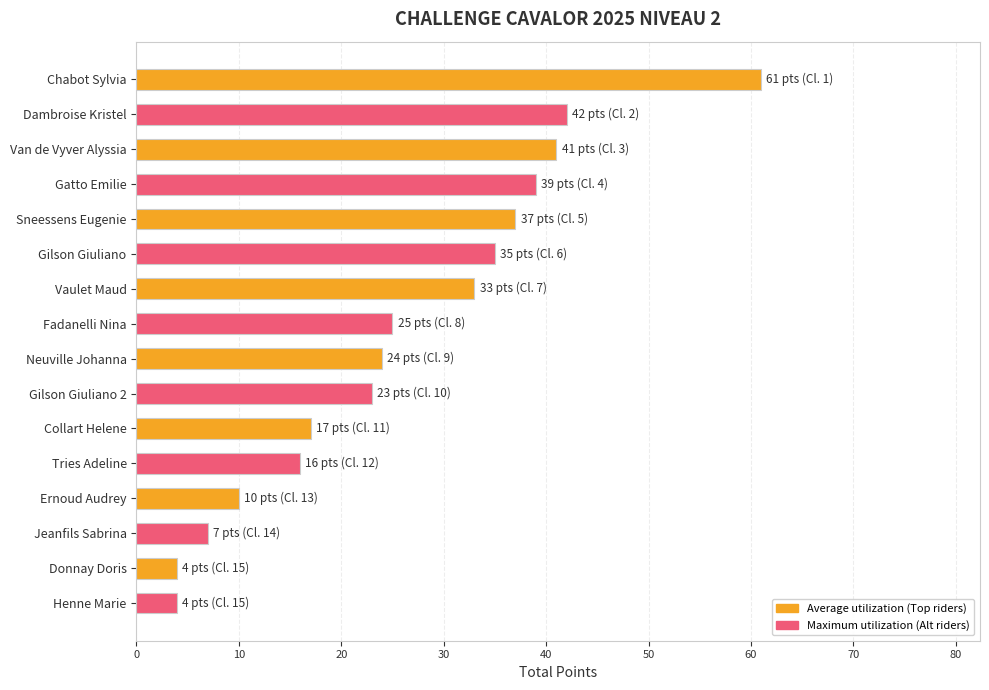

What is the difference between the maximum and minimum values?

57